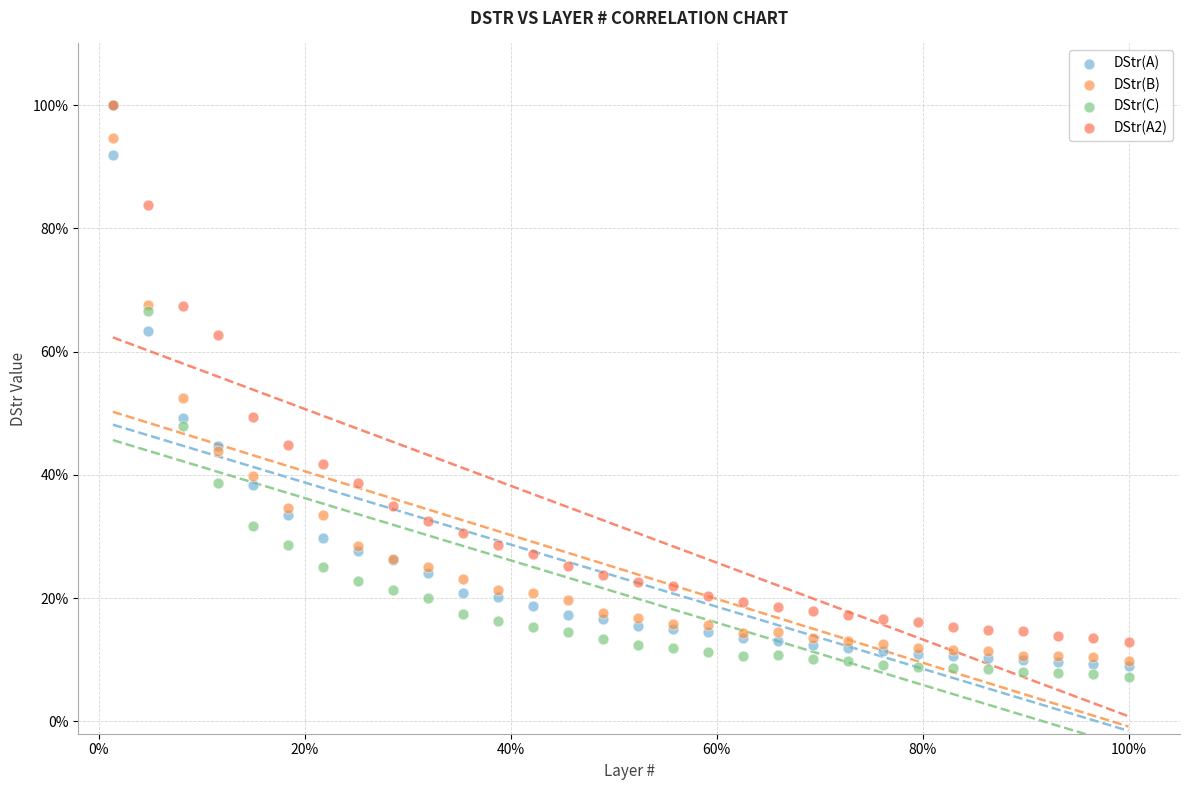

What are all the series names shown in the legend?

DStr(A), DStr(B), DStr(C), DStr(A2)